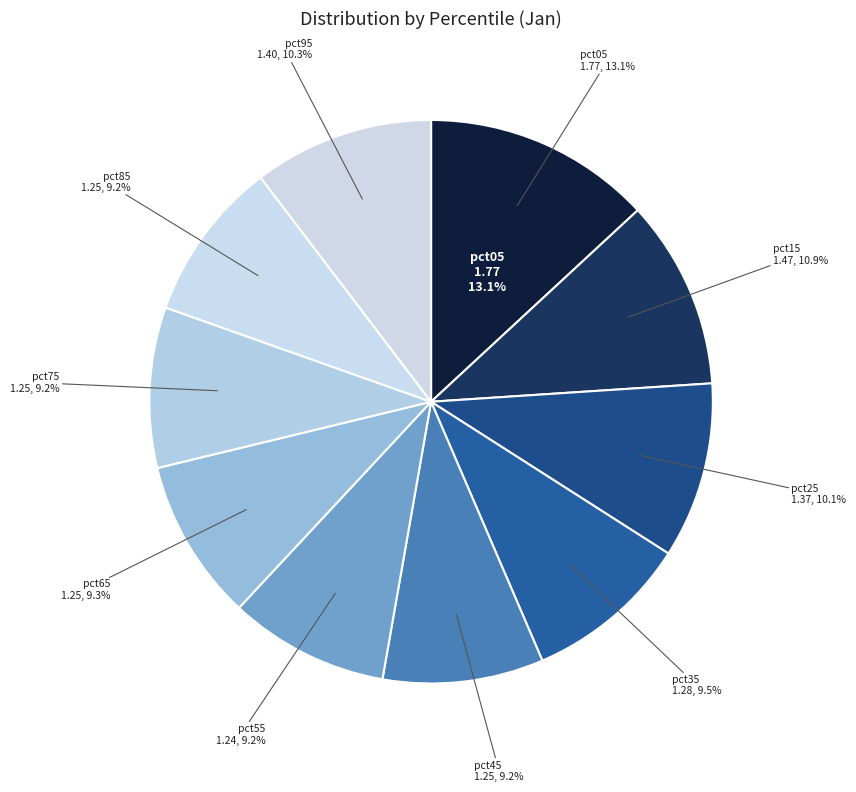

Between pct25 and pct65, which is larger?

pct25